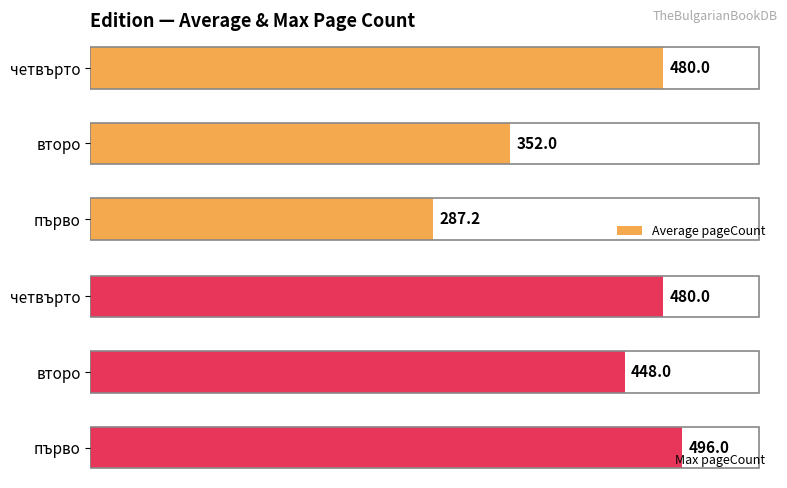

Rank the categories by Average pageCount value from lowest to highest.

първо, второ, четвърто